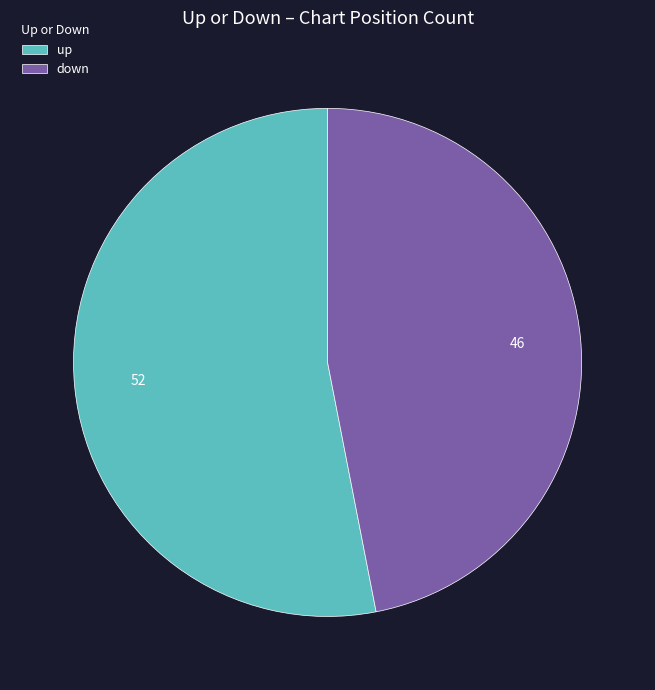

Does up represent more than half of the total?

Yes